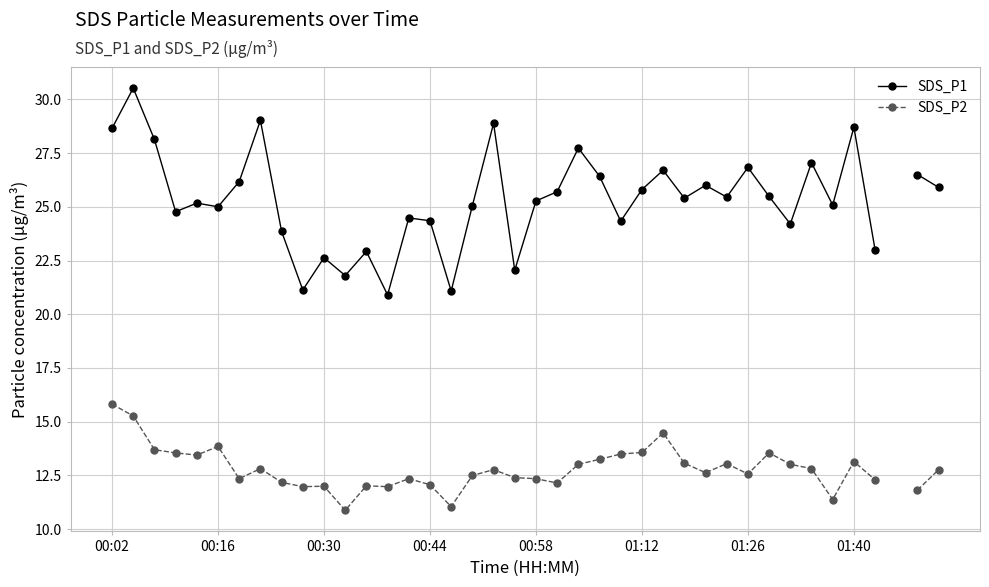

True or false: SDS_P1 and SDS_P2 intersect in this chart.

False